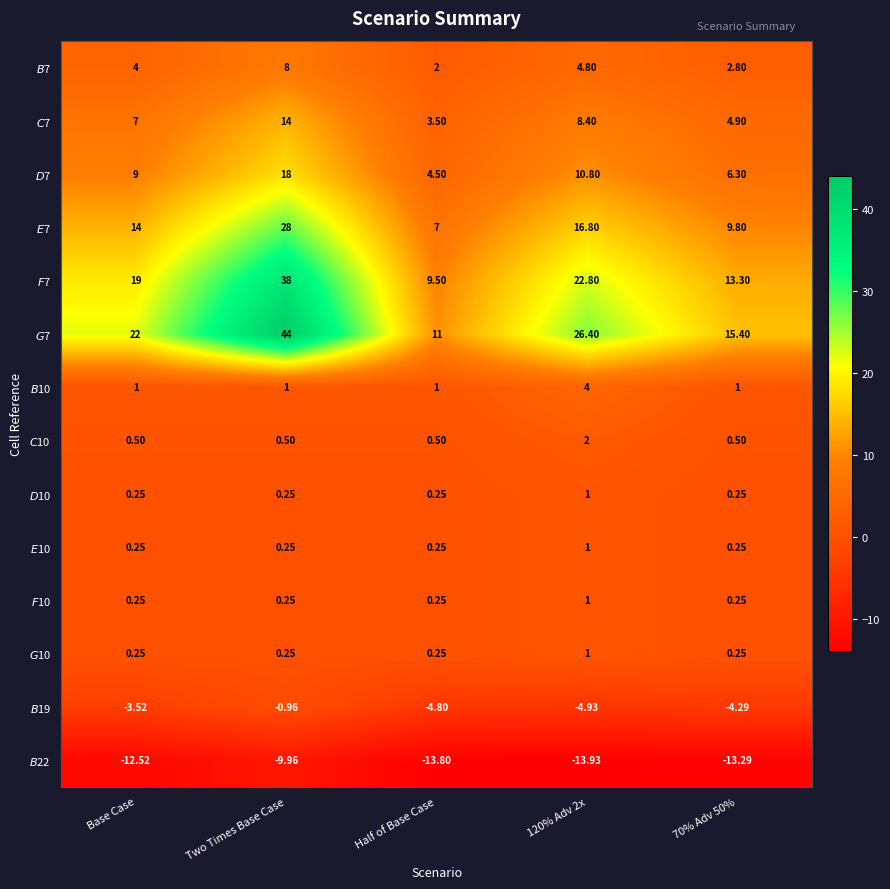

At which category is the sum across all series the highest?

Two Times Base Case